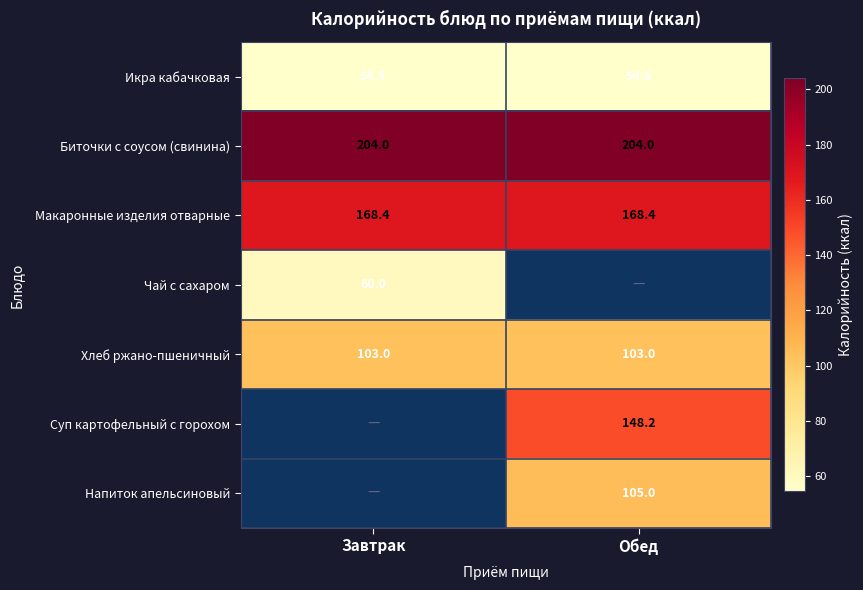

The Макаронные изделия отварные series shows 168.4 at Завтрак. True or false?

True